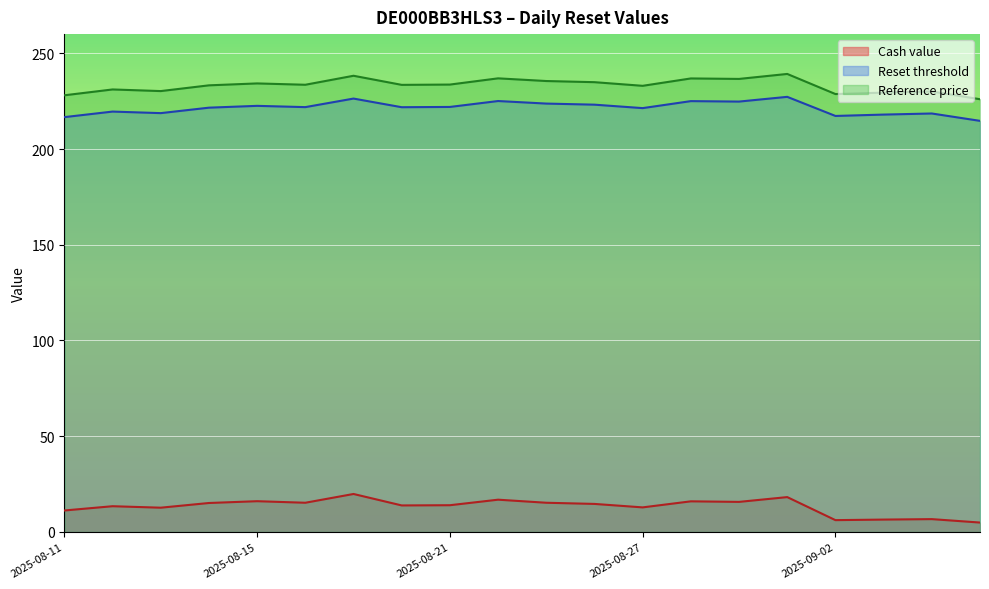

True or false: Cash value and Reset threshold intersect in this chart.

False